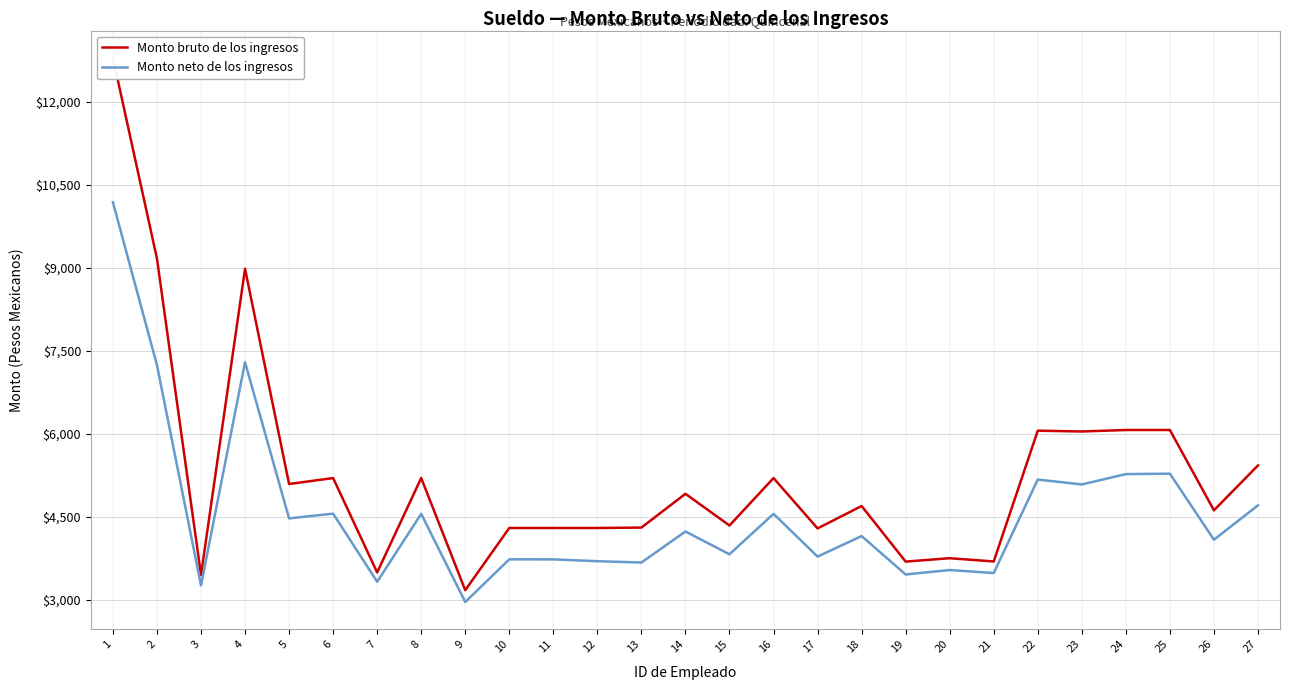

Rank the series at 25 from highest to lowest value.

Monto bruto de los ingresos, Monto neto de los ingresos